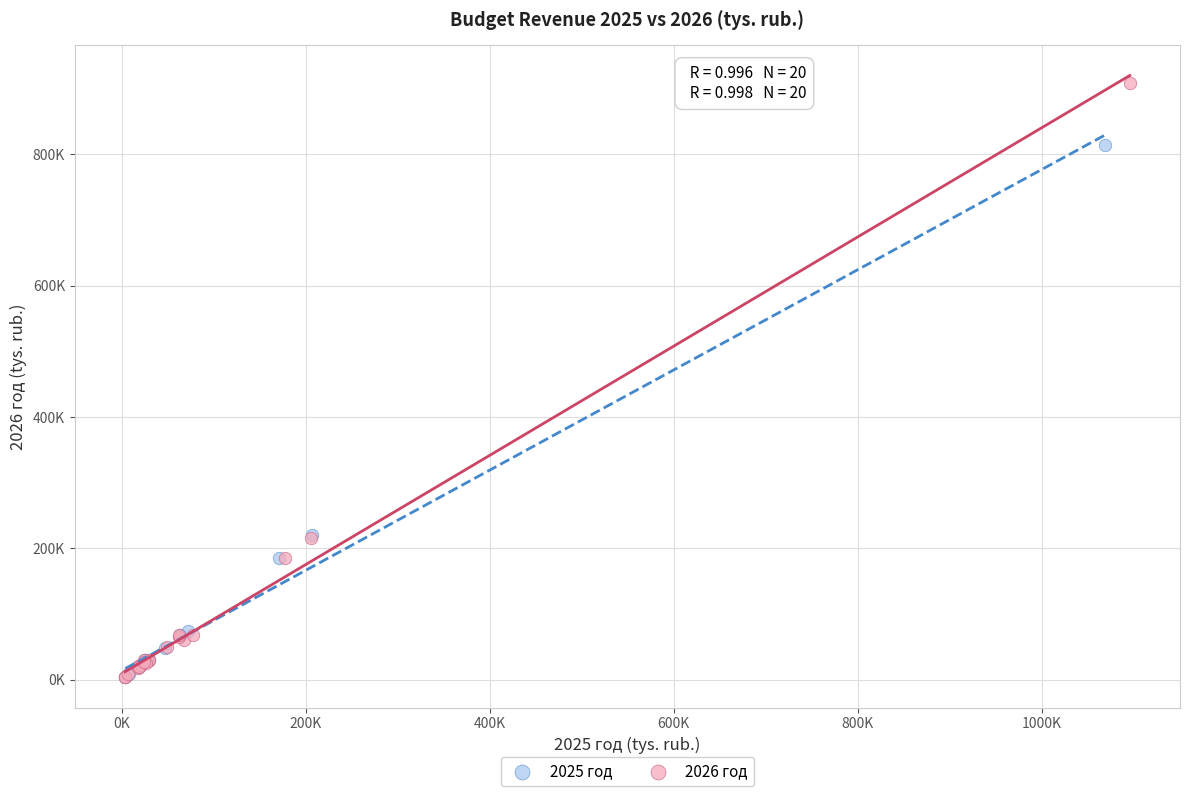

What are all the series names shown in the legend?

2025 год, 2026 год